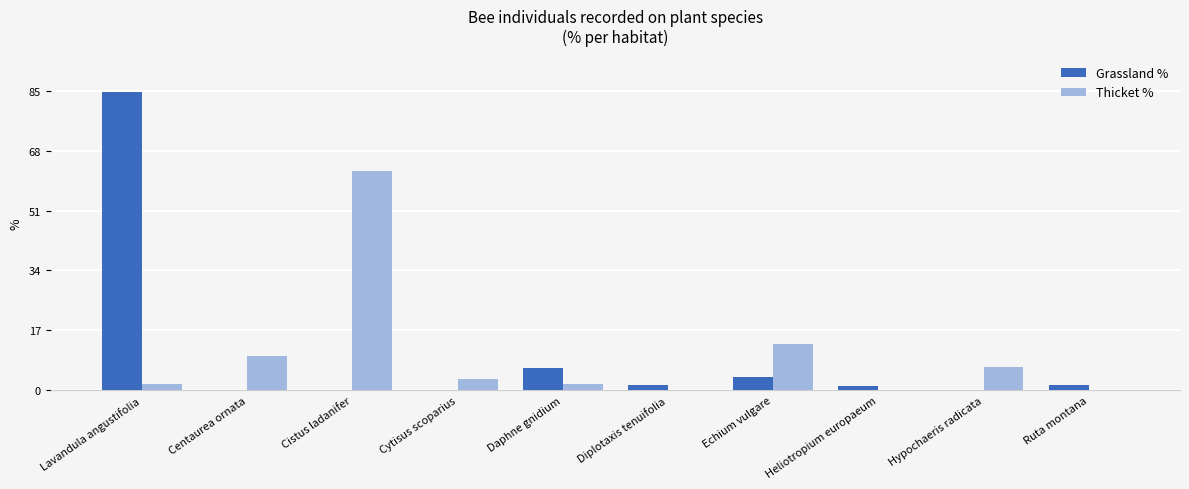

Which label corresponds to the largest value in the chart?

Lavandula angustifolia